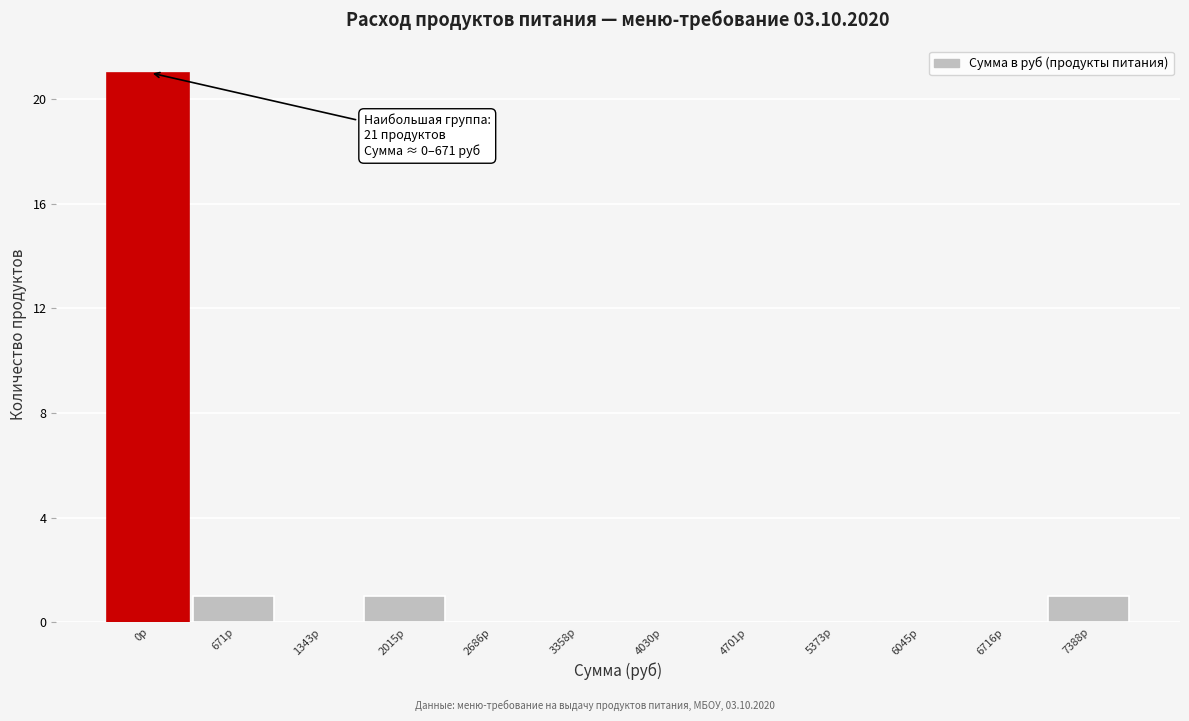

Reading left to right, extract all data points from this chart.

0р=21	671р=1	1343р=0	2015р=1	2686р=0	3358р=0	4030р=0	4701р=0	5373р=0	6045р=0	6716р=0	7388р=1